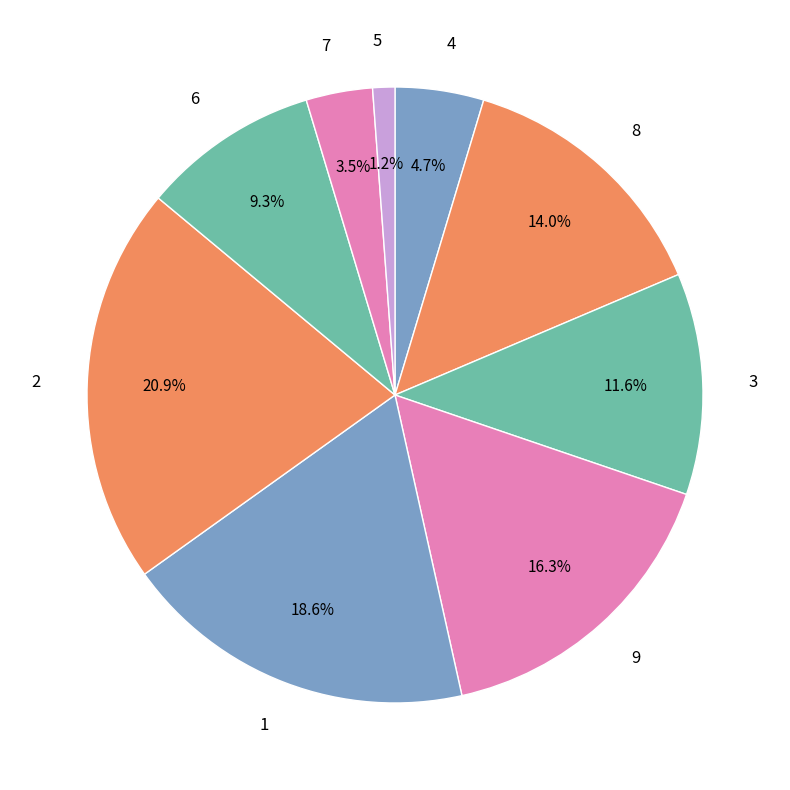

Rank the categories by value from highest to lowest.

2, 1, 9, 8, 3, 6, 4, 7, 5